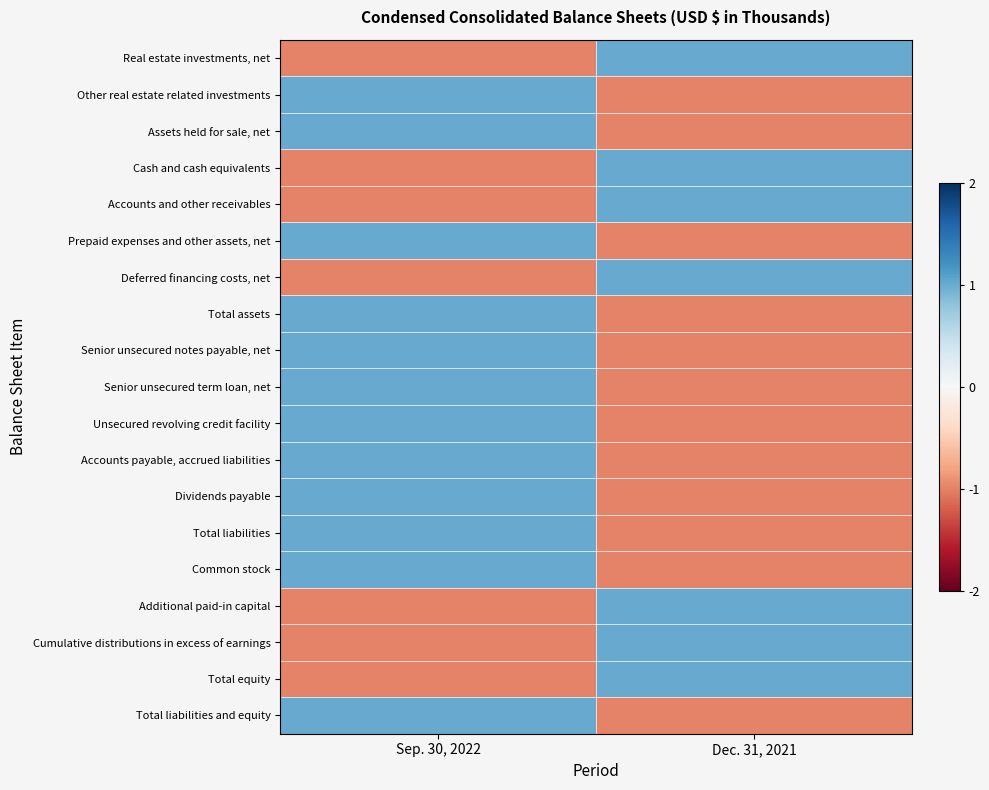

Reading right to left, what are all the values shown in this chart?

Real estate investments, net: Dec. 31, 2021=1	Sep. 30, 2022=-1
Other real estate related investments: Dec. 31, 2021=-1	Sep. 30, 2022=1
Assets held for sale, net: Dec. 31, 2021=-1	Sep. 30, 2022=1
Cash and cash equivalents: Dec. 31, 2021=1	Sep. 30, 2022=-1
Accounts and other receivables: Dec. 31, 2021=1	Sep. 30, 2022=-1
Prepaid expenses and other assets, net: Dec. 31, 2021=-1	Sep. 30, 2022=1
Deferred financing costs, net: Dec. 31, 2021=1	Sep. 30, 2022=-1
Total assets: Dec. 31, 2021=-1	Sep. 30, 2022=1
Senior unsecured notes payable, net: Dec. 31, 2021=-1	Sep. 30, 2022=1
Senior unsecured term loan, net: Dec. 31, 2021=-1	Sep. 30, 2022=1
Unsecured revolving credit facility: Dec. 31, 2021=-1	Sep. 30, 2022=1
Accounts payable, accrued liabilities: Dec. 31, 2021=-1	Sep. 30, 2022=1
Dividends payable: Dec. 31, 2021=-1	Sep. 30, 2022=1
Total liabilities: Dec. 31, 2021=-1	Sep. 30, 2022=1
Common stock: Dec. 31, 2021=-1	Sep. 30, 2022=1
Additional paid-in capital: Dec. 31, 2021=1	Sep. 30, 2022=-1
Cumulative distributions in excess of earnings: Dec. 31, 2021=1	Sep. 30, 2022=-1
Total equity: Dec. 31, 2021=1	Sep. 30, 2022=-1
Total liabilities and equity: Dec. 31, 2021=-1	Sep. 30, 2022=1